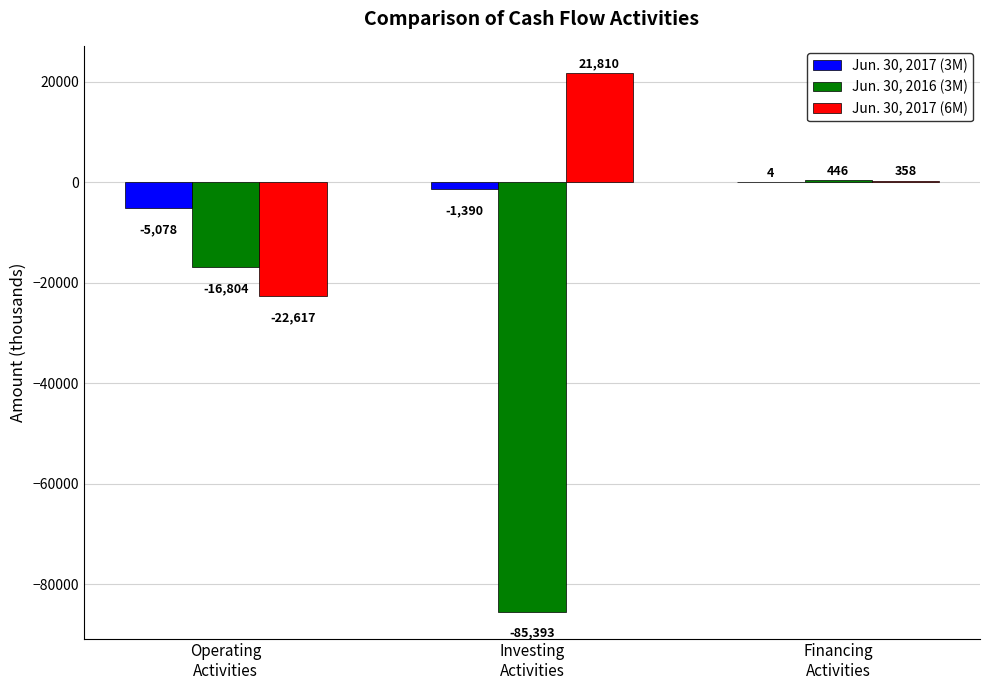

Which series has the largest total across all categories?

Jun. 30, 2017 (6M)